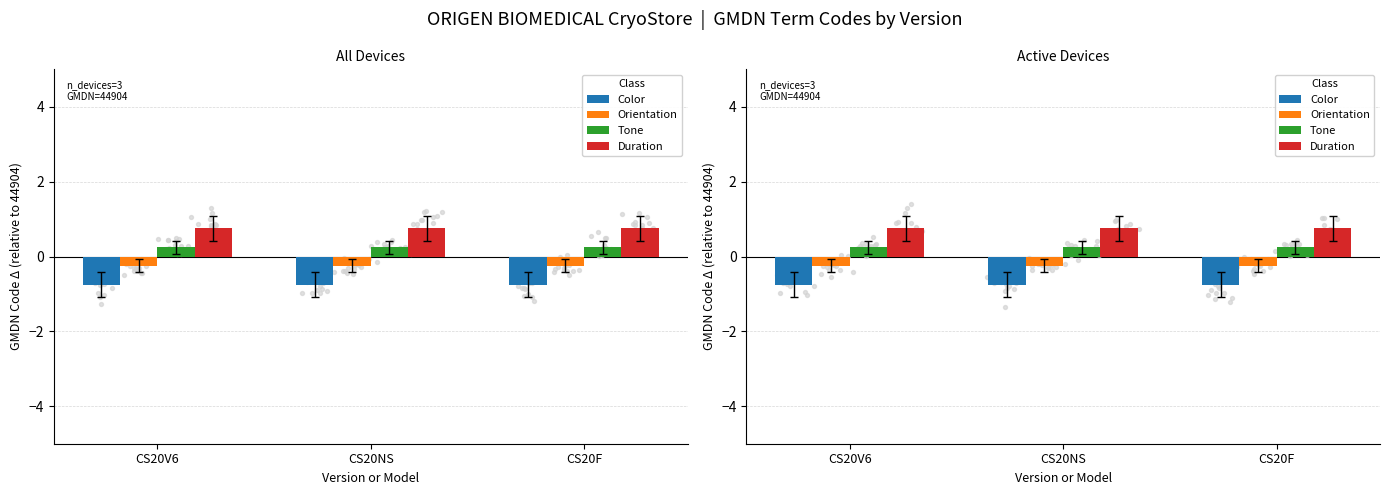

Which series has the largest Y range (max minus min)?

Color